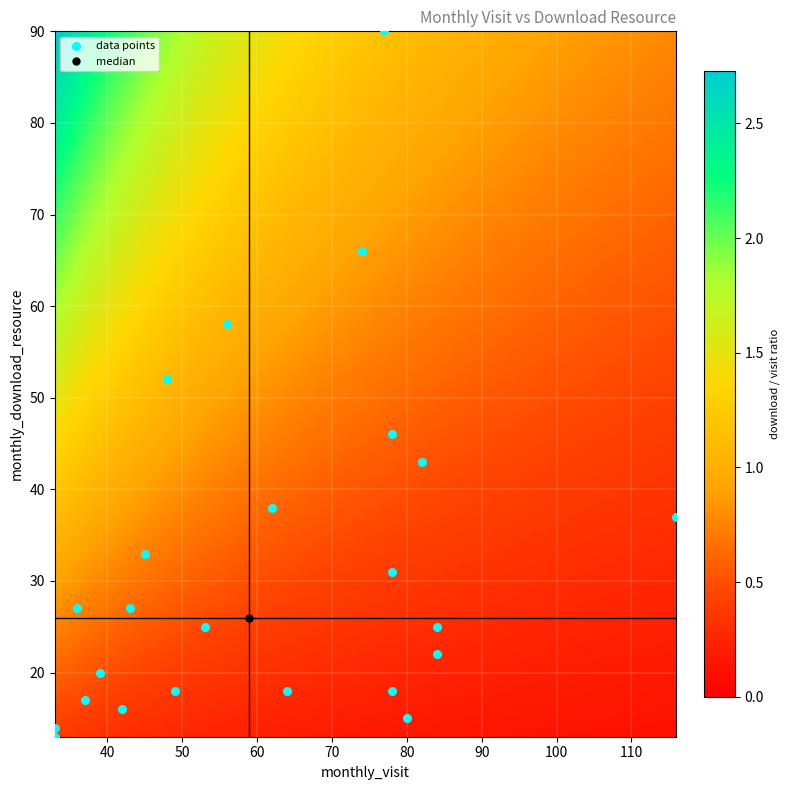

What is the range of Y values (max minus min)?

77